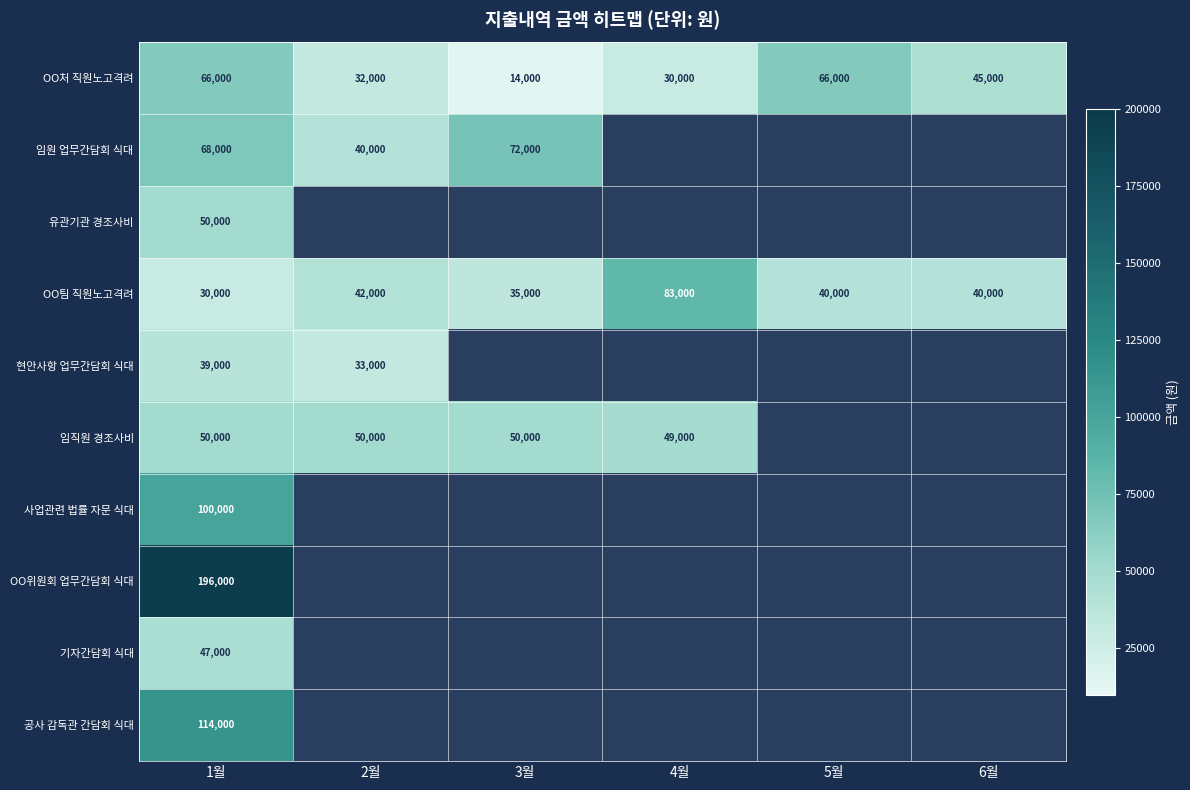

What is the lowest value of the OO처 직원노고격려 series?

14000